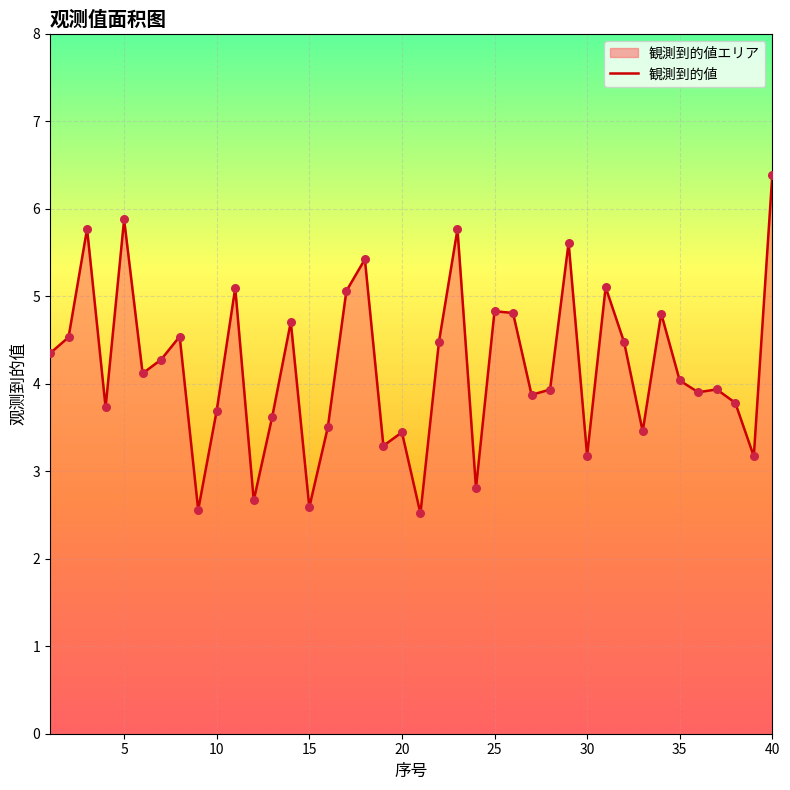

What is the greatest value displayed?

6.4